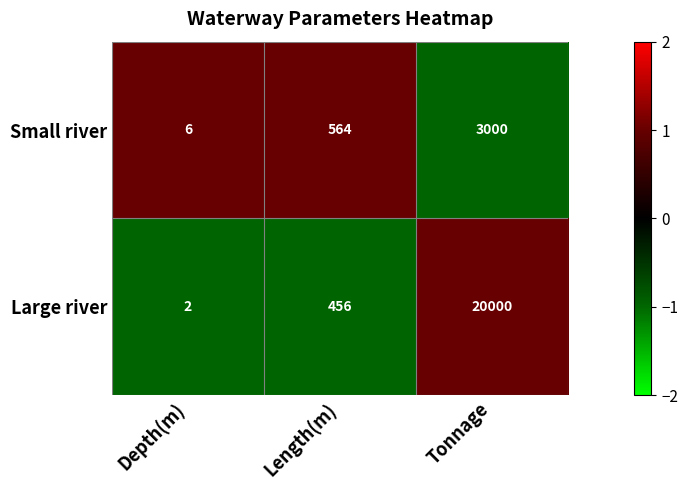

Which series has the largest total across all categories?

Large river